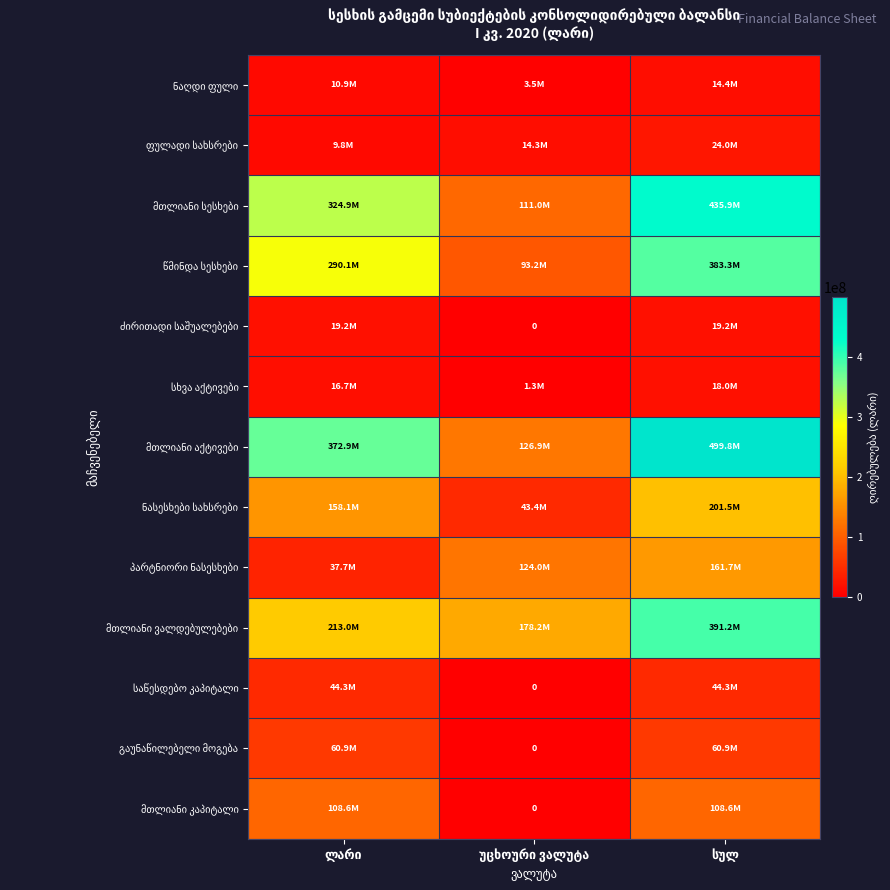

What is the sum of all წმინდა სესხები values?

766591616.1